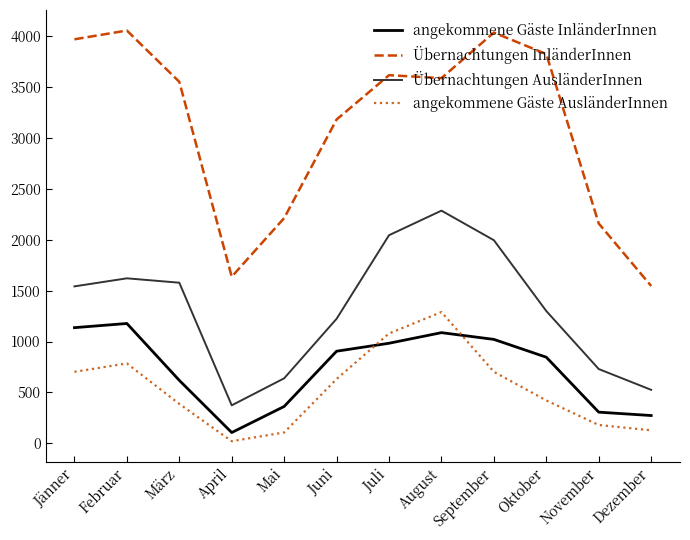

True or false: angekommene Gäste AusländerInnen and Übernachtungen AusländerInnen cross at least once.

False